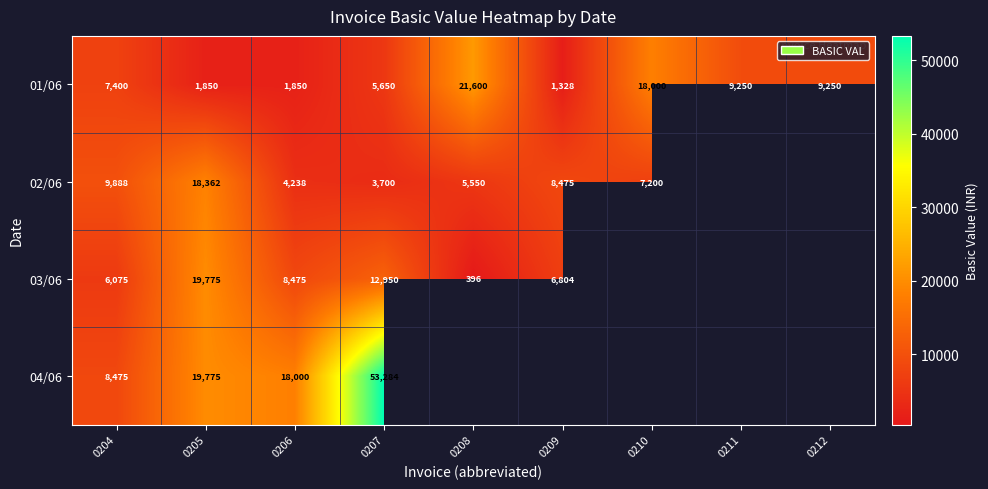

What is the total value across all series at 0205?

59762